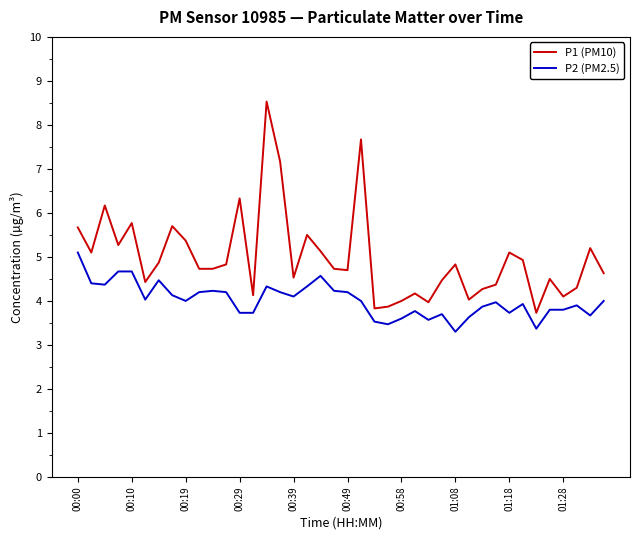

How many series are shown in this chart?

2